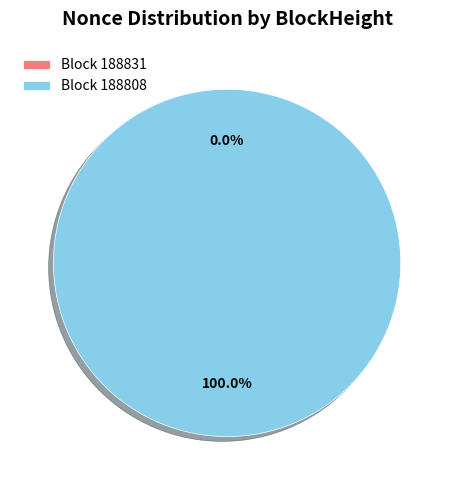

Is the sum of 188808 and 188831 greater than half?

Yes